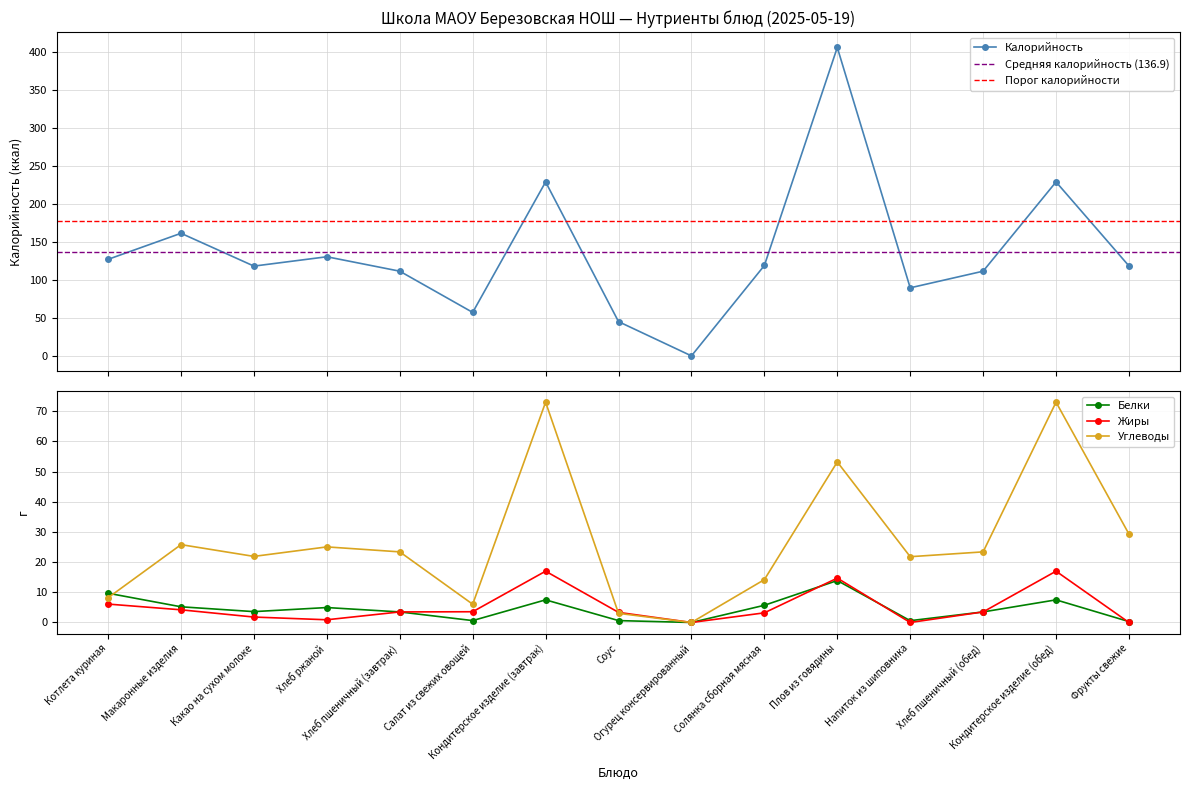

List the labels in order of Жиры value, largest first.

Кондитерское изделие (завтрак), Кондитерское изделие (обед), Плов из говядины, Котлета куриная, Макаронные изделия, Салат из свежих овощей, Хлеб пшеничный (завтрак), Хлеб пшеничный (обед), Соус, Солянка сборная мясная, Какао на сухом молоке, Хлеб ржаной, Огурец консервированный, Напиток из шиповника, Фрукты свежие